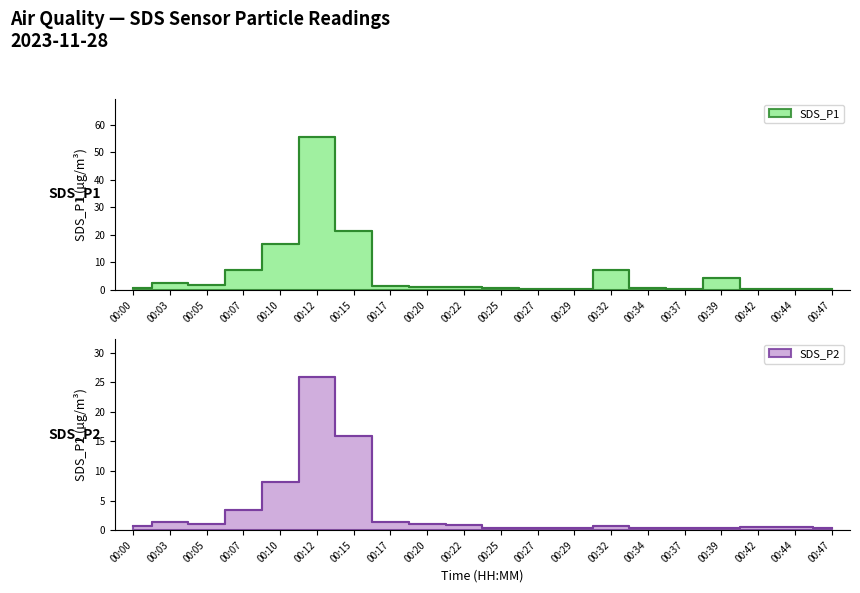

How many categories are shown in the chart?

20